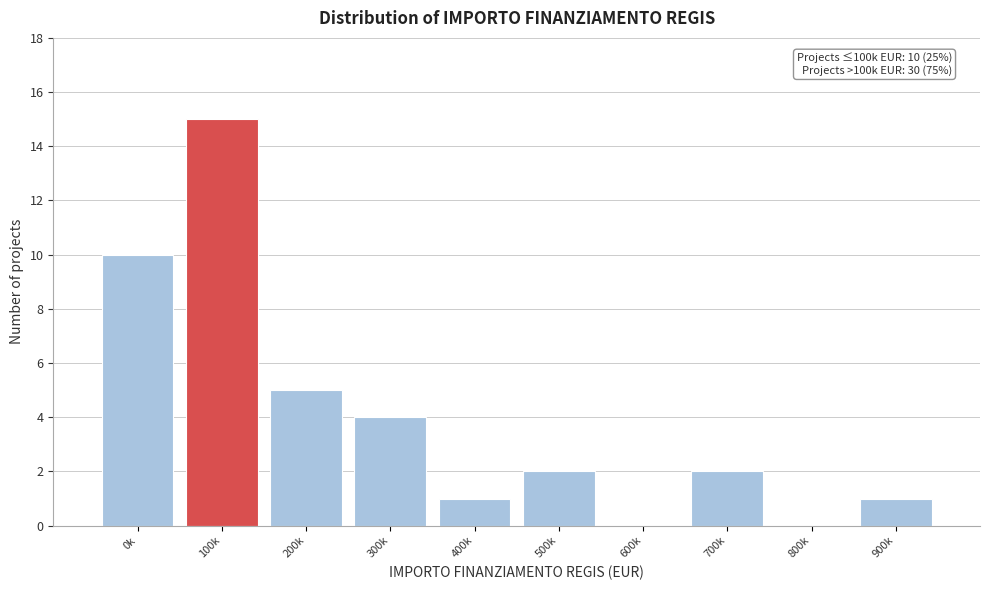

Reading right to left, what are all the values shown in this chart?

900k=1	800k=0	700k=2	600k=0	500k=2	400k=1	300k=4	200k=5	100k=15	0k=10